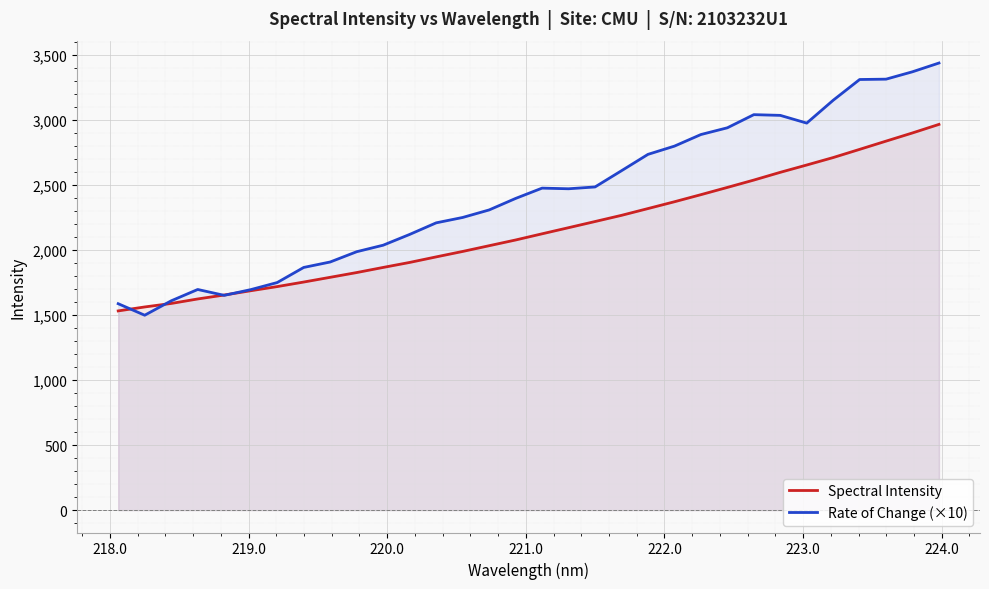

Which series has the largest total across all categories?

Rate of Change (×10)